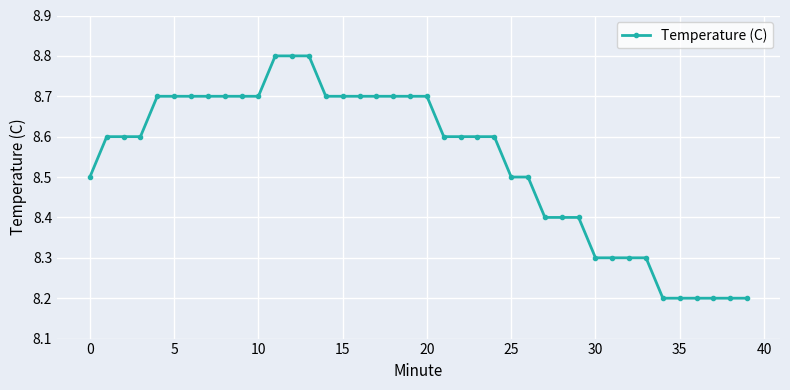

What is the maximum value shown in the chart?

8.8